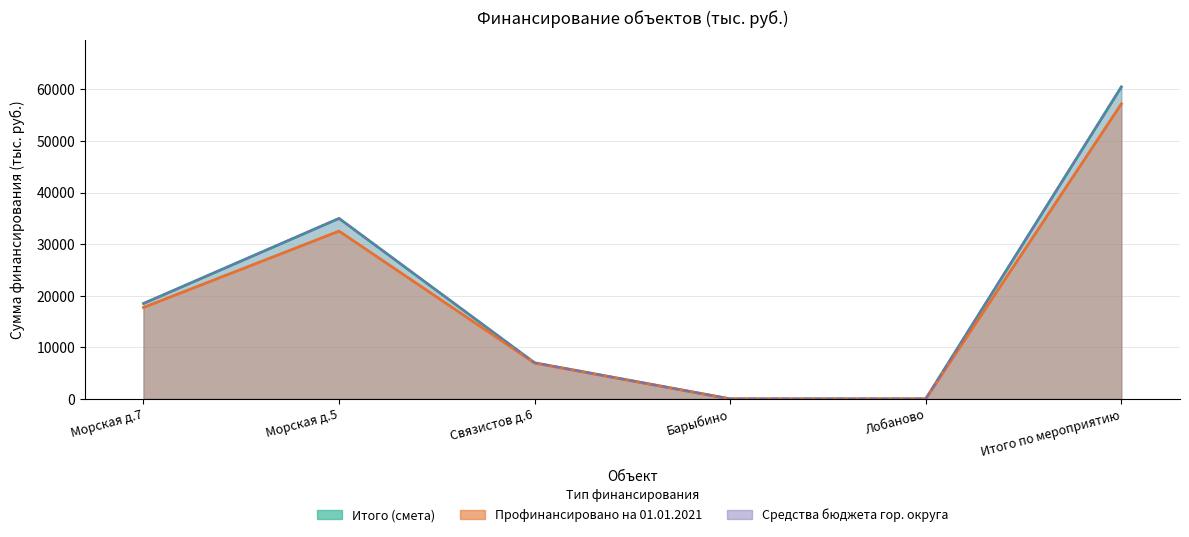

What is the value of the Профинансировано на 01.01.2021 point at the 2nd from the left?

32537.5